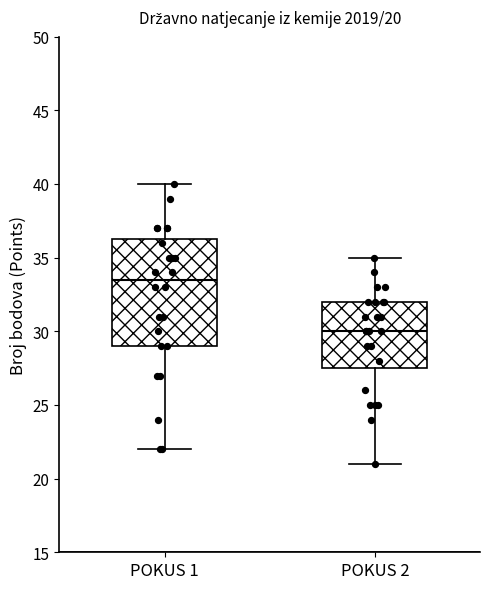

Which box is the tallest, from its lower edge to its upper edge?

POKUS 1